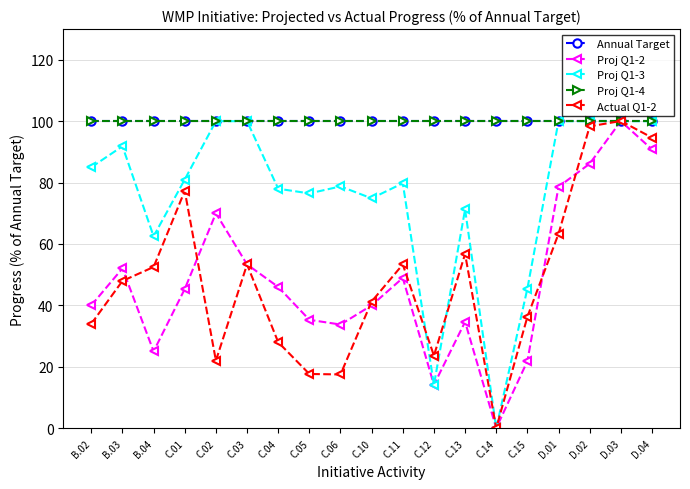

How many lines are shown in the chart?

5